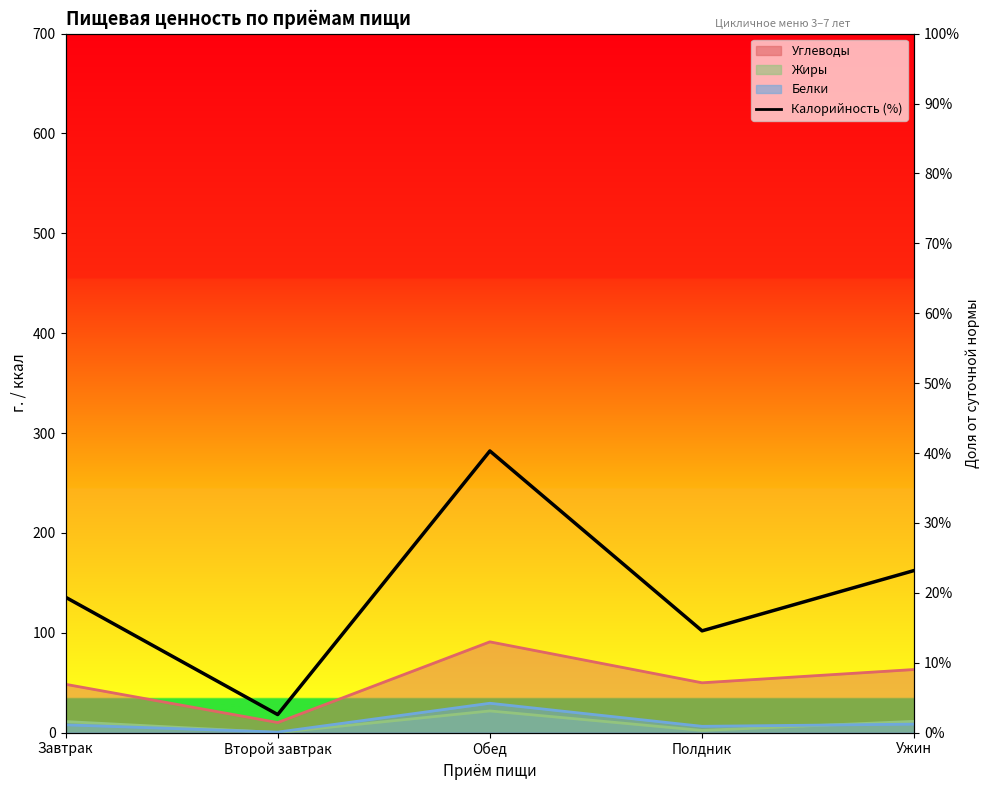

What position from the left is Полдник?

4